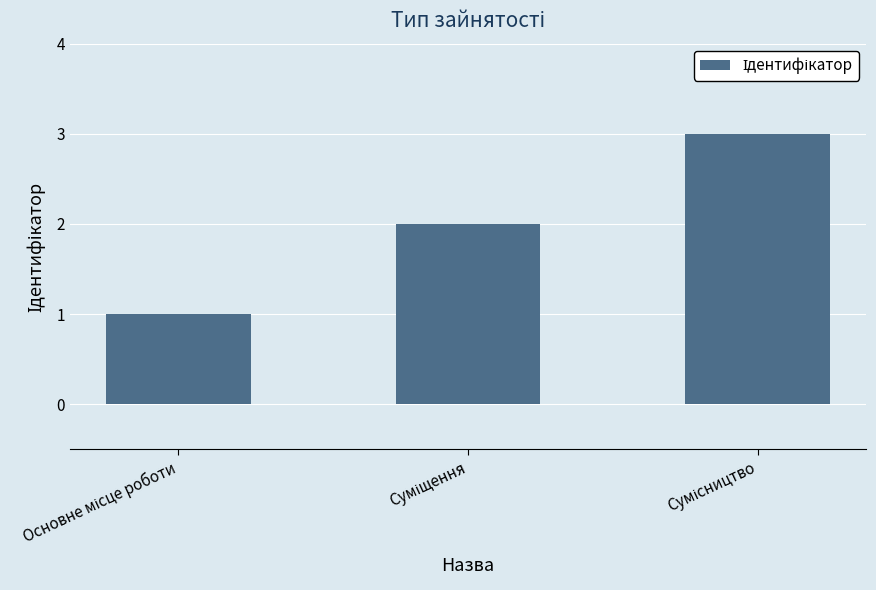

Are the bars horizontal?

No